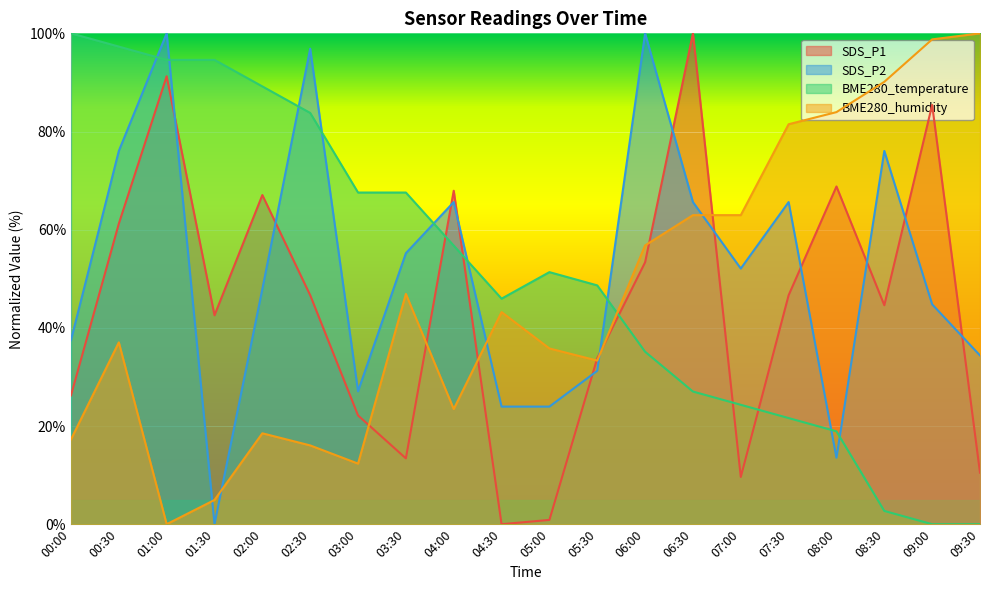

Rank the categories by SDS_P2 value from lowest to highest.

01:30, 08:00, 04:30, 05:00, 03:00, 05:30, 09:30, 00:00, 09:00, 02:00, 07:00, 03:30, 04:00, 06:30, 07:30, 00:30, 08:30, 02:30, 01:00, 06:00